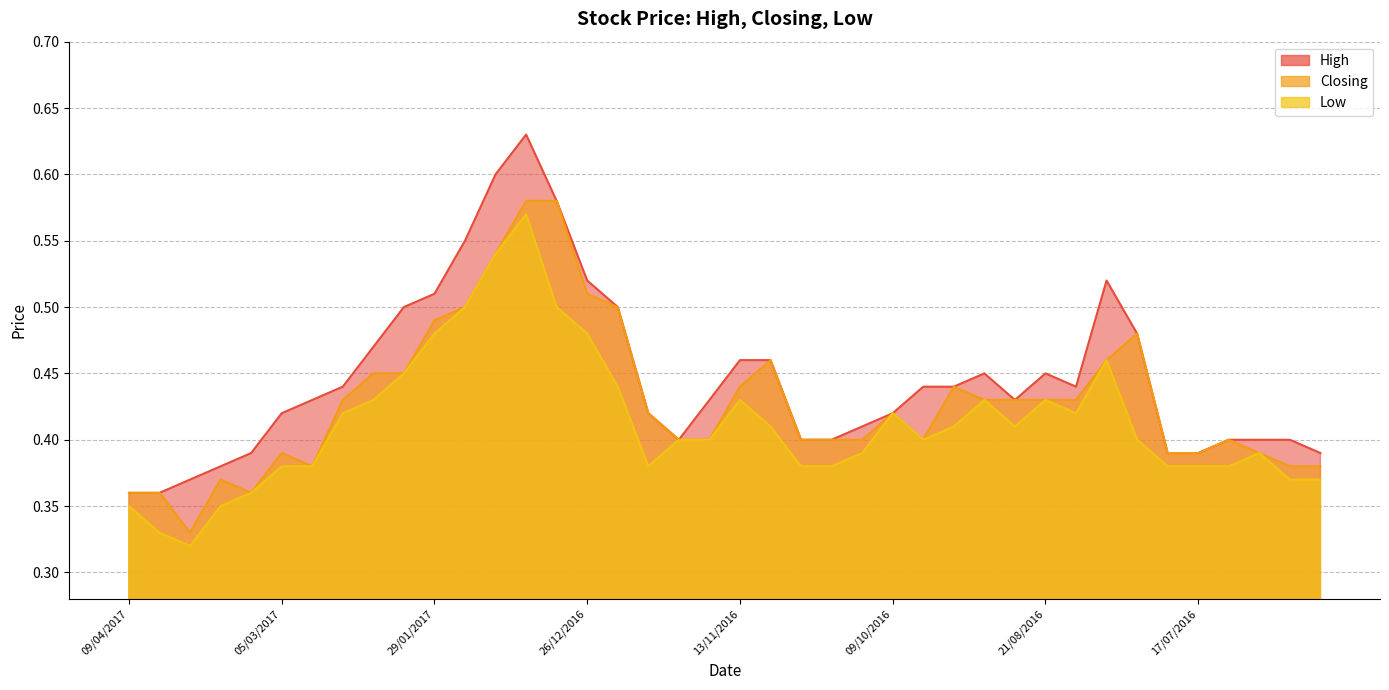

At how many categories does at least one series exceed 0?

40